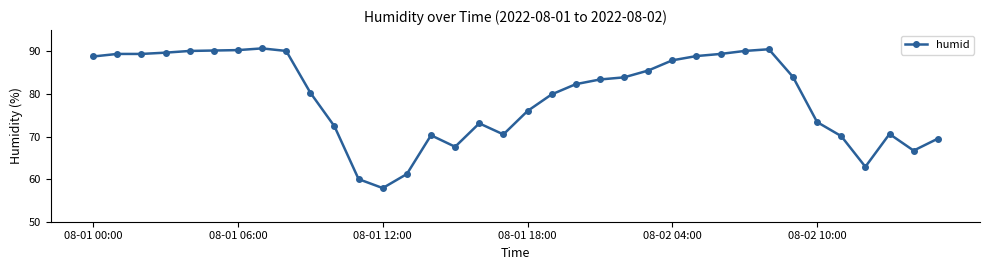

What is the sum of all values?

2857.0